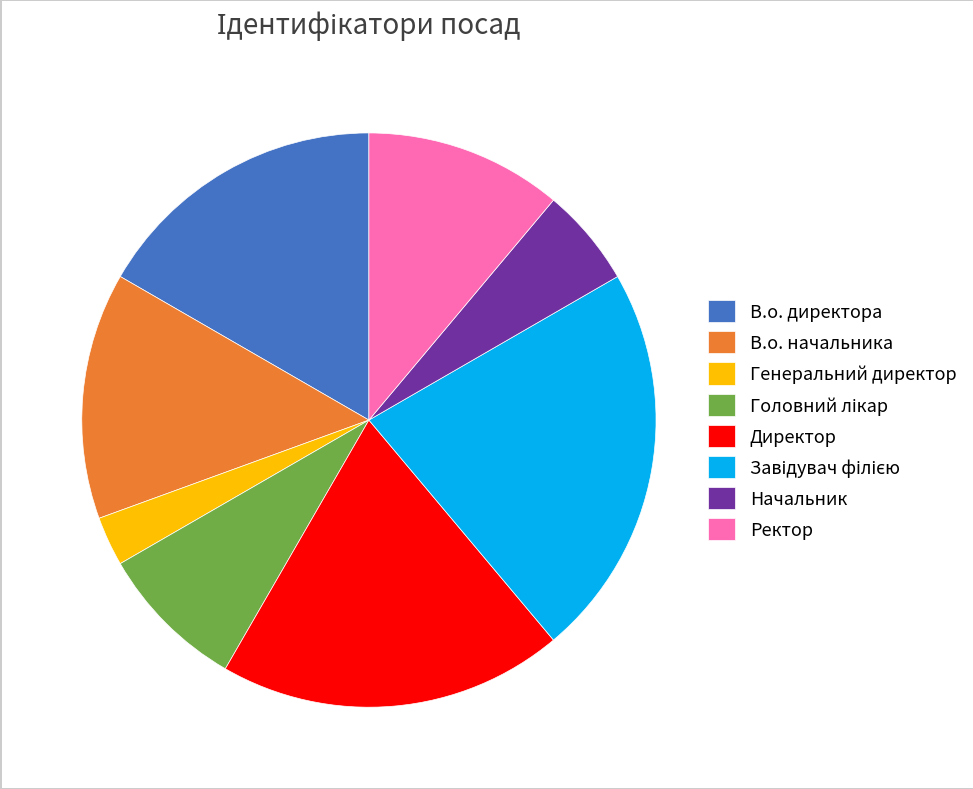

Is there a majority slice in this chart?

No